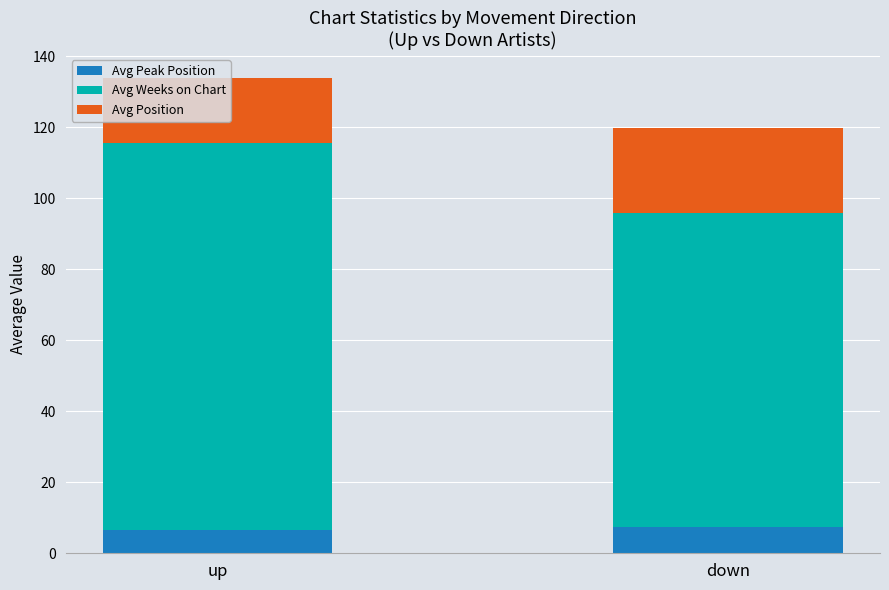

At which category is the sum across all series the highest?

up